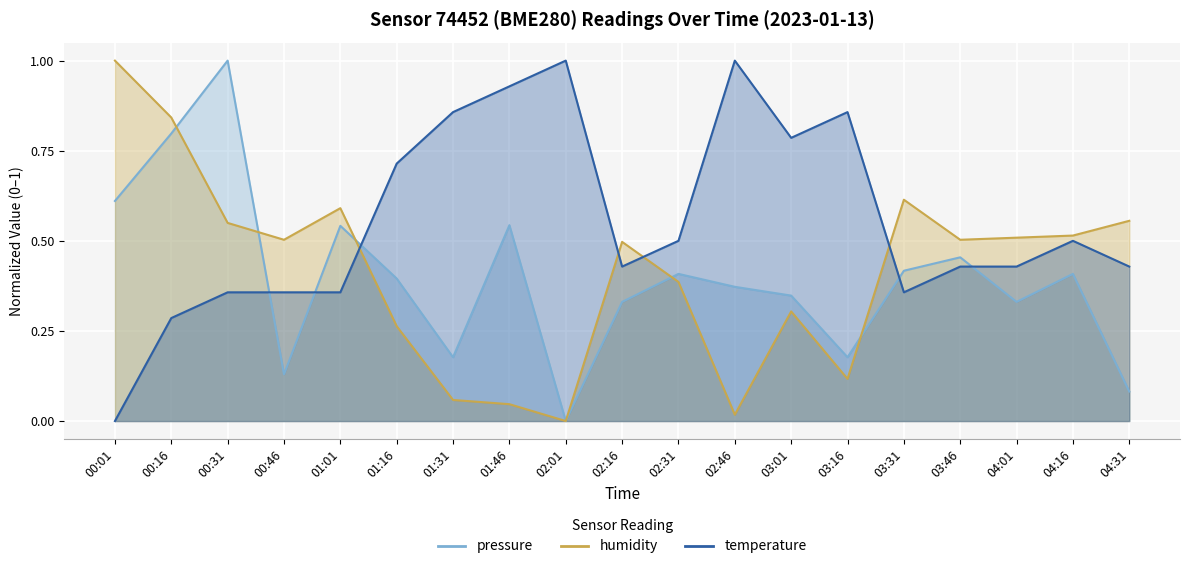

What is the label of the 9th point from the left?

02:01